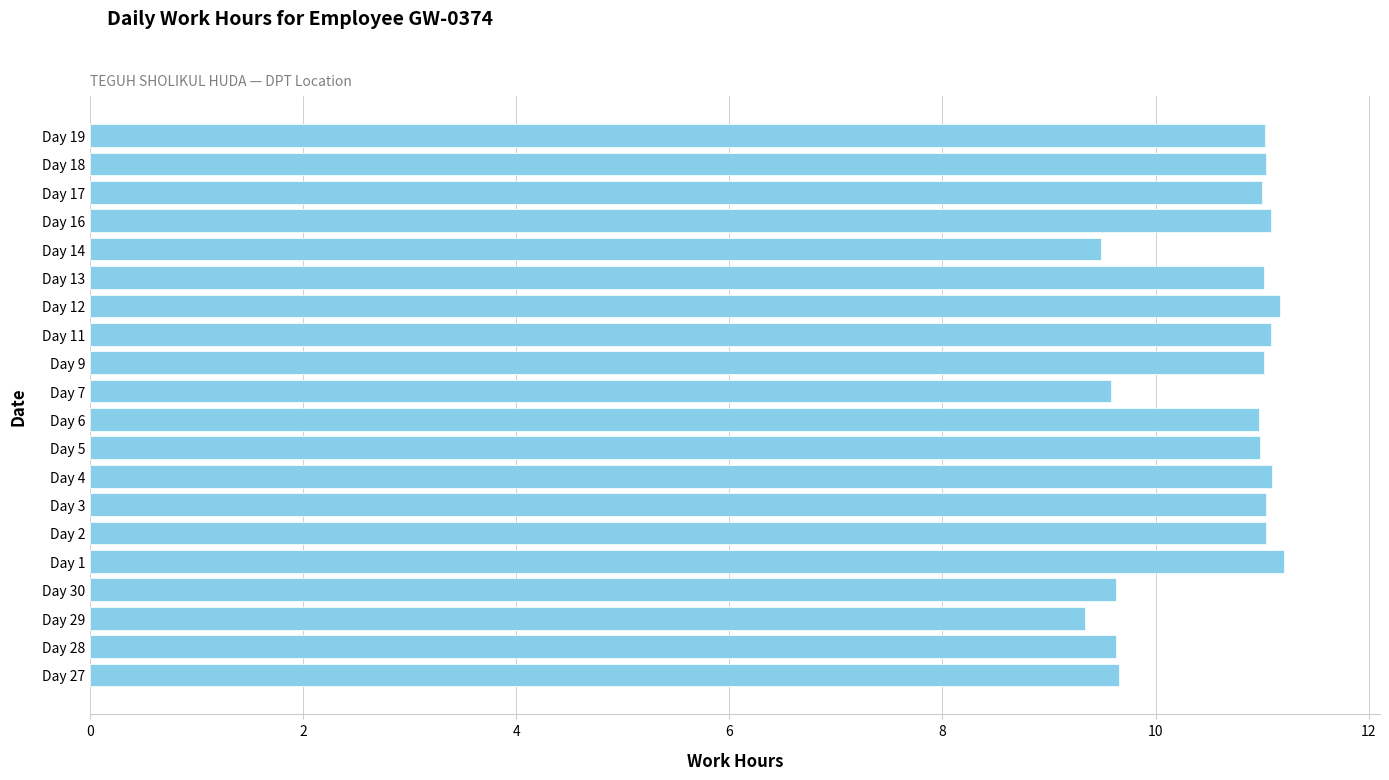

What is the ratio of the value at Day 3 to the value at Day 16?

1.0